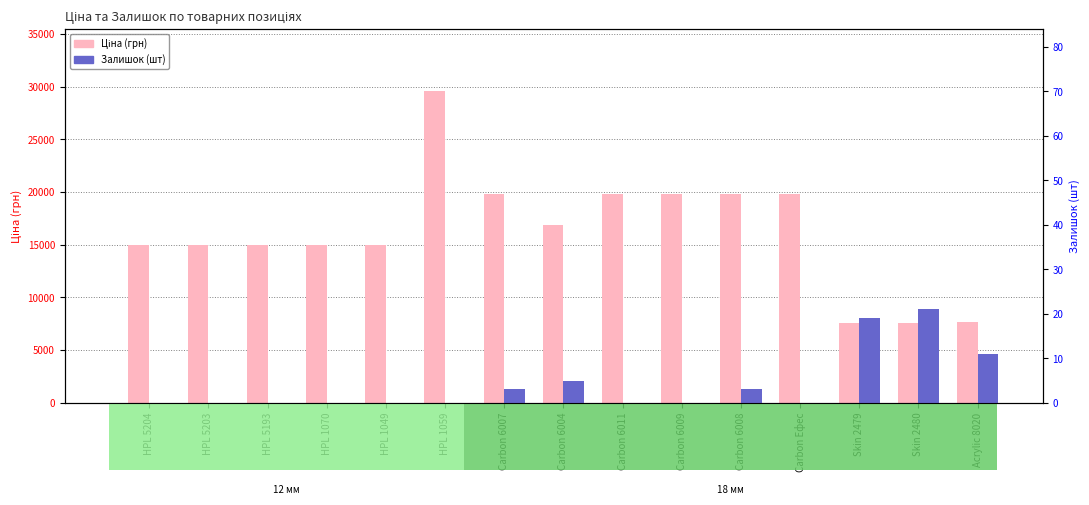

What is the average value of the Ціна (грн) series?

16226.5